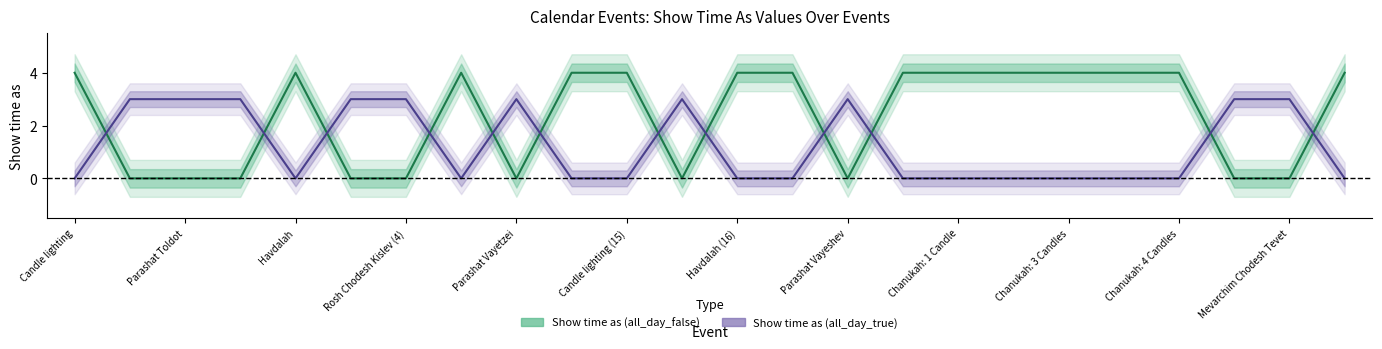

How many lines are shown in the chart?

2